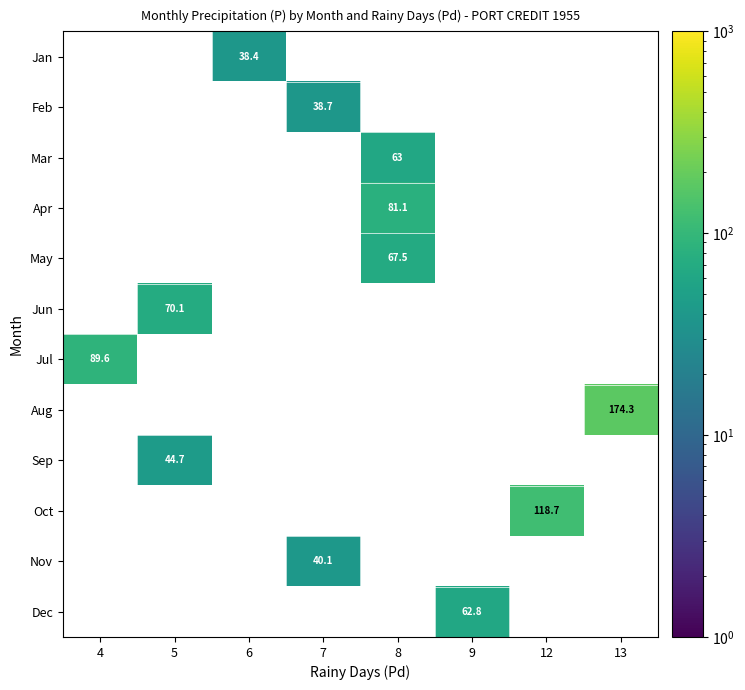

At which category does the chart reach its minimum across all series?

4